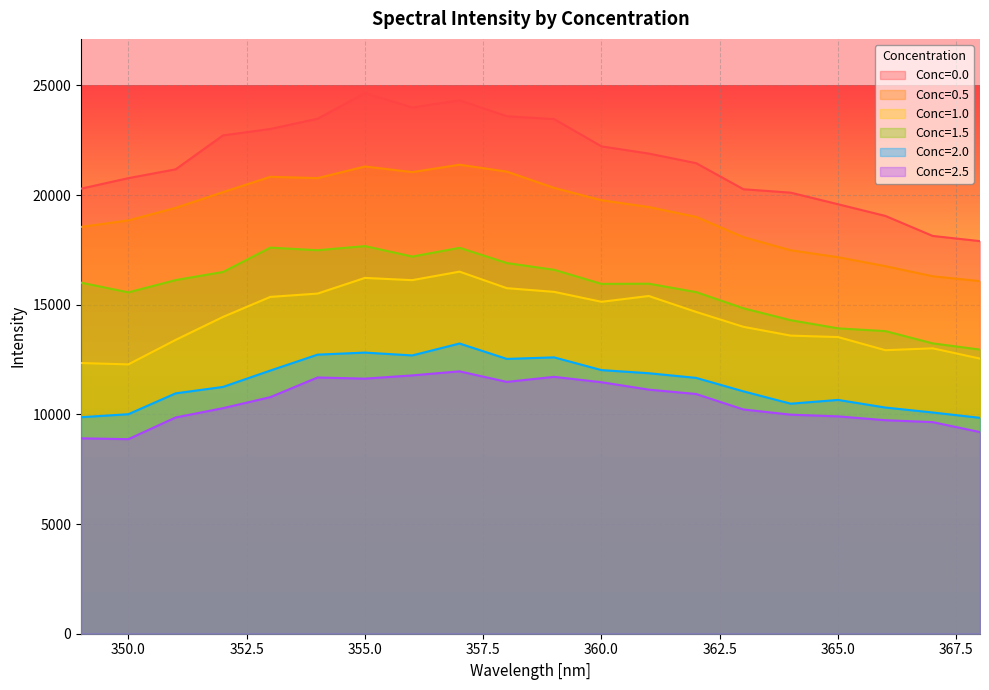

Count the number of data series in this chart.

6